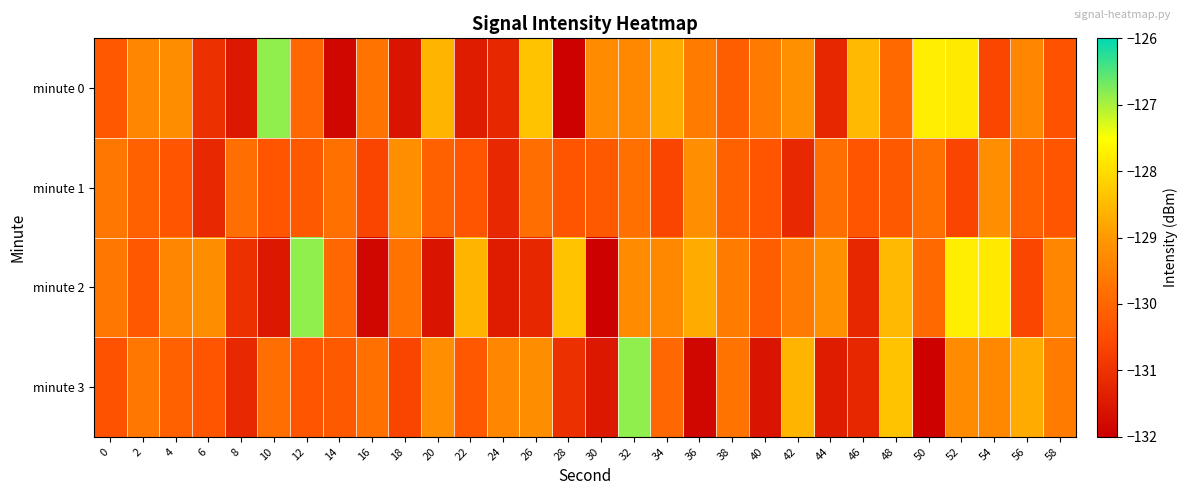

At which category is the sum across all series the highest?

32